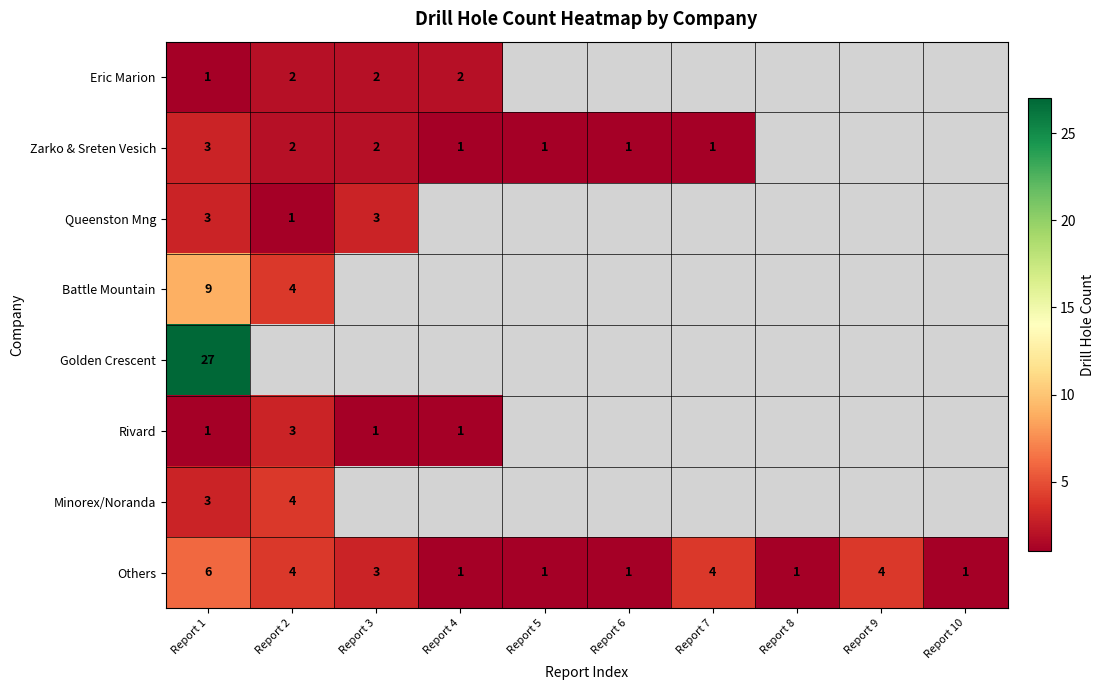

What is the difference between the highest and lowest values at Report 1?

26